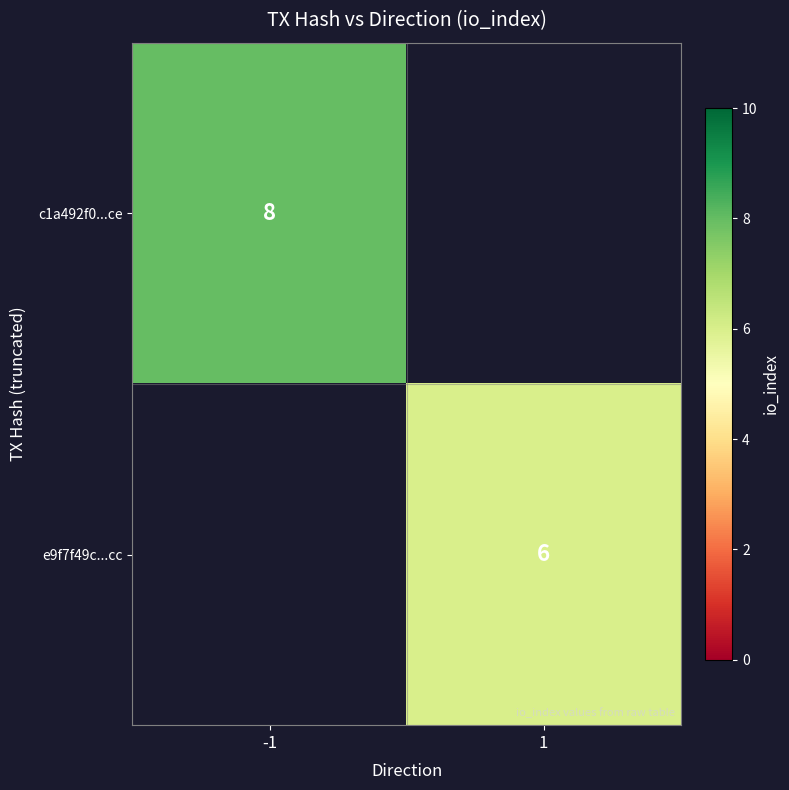

How many distinct data groups are displayed?

2